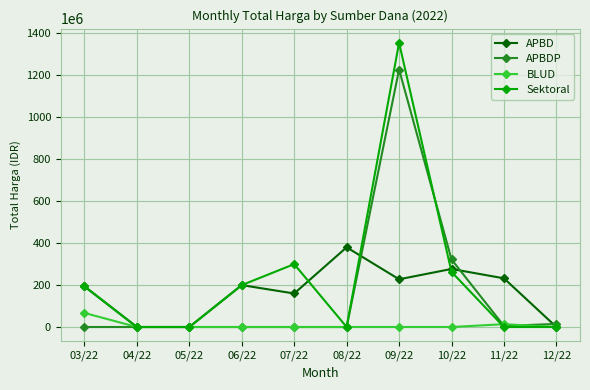

Does the chart have visible grid lines?

Yes